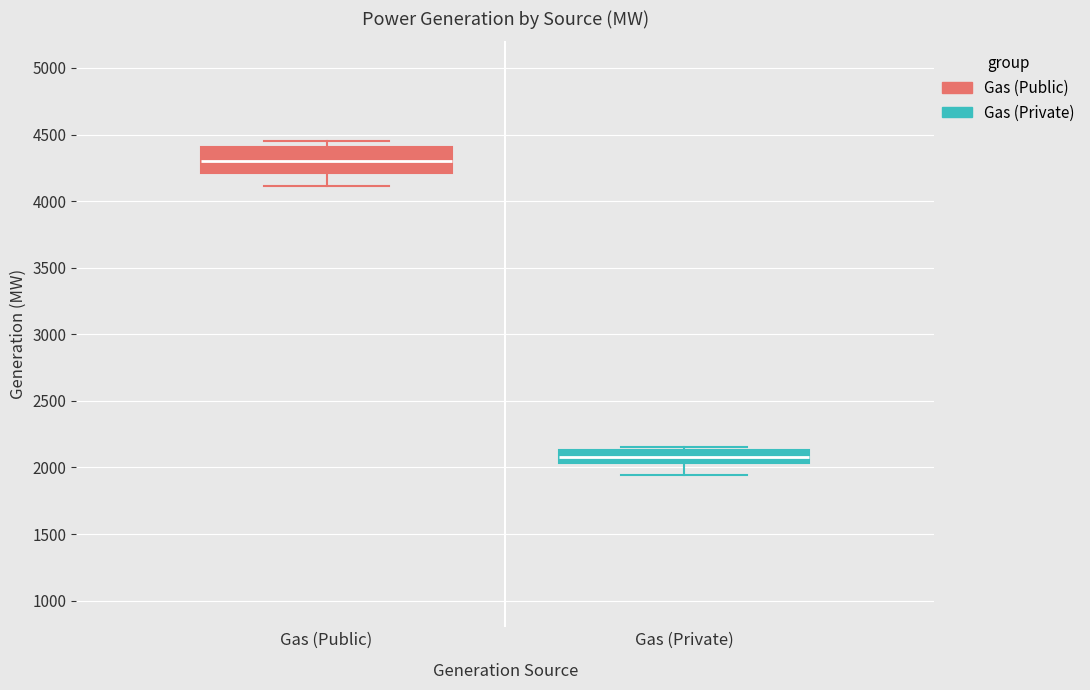

Which box has the lowest median line?

Gas (Private)